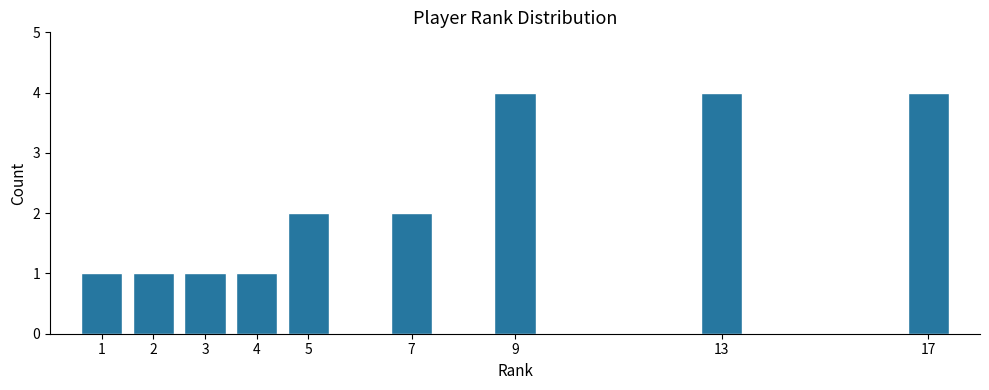

Reading left to right, list all the values displayed in this chart.

1	1	1	1	2	2	4	4	4